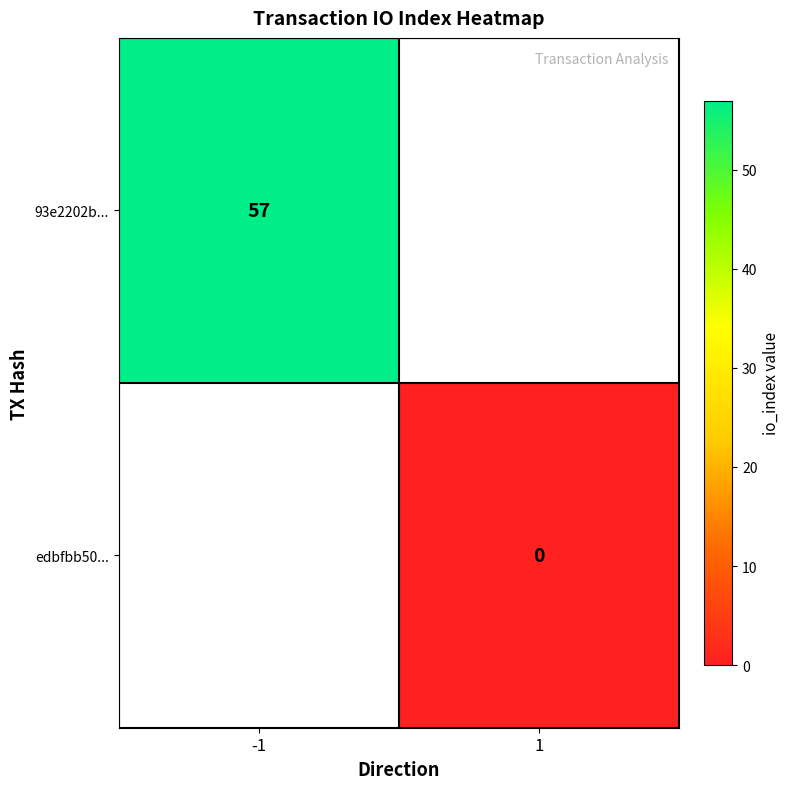

Which category has the highest value in the 93e2202b... series?

-1